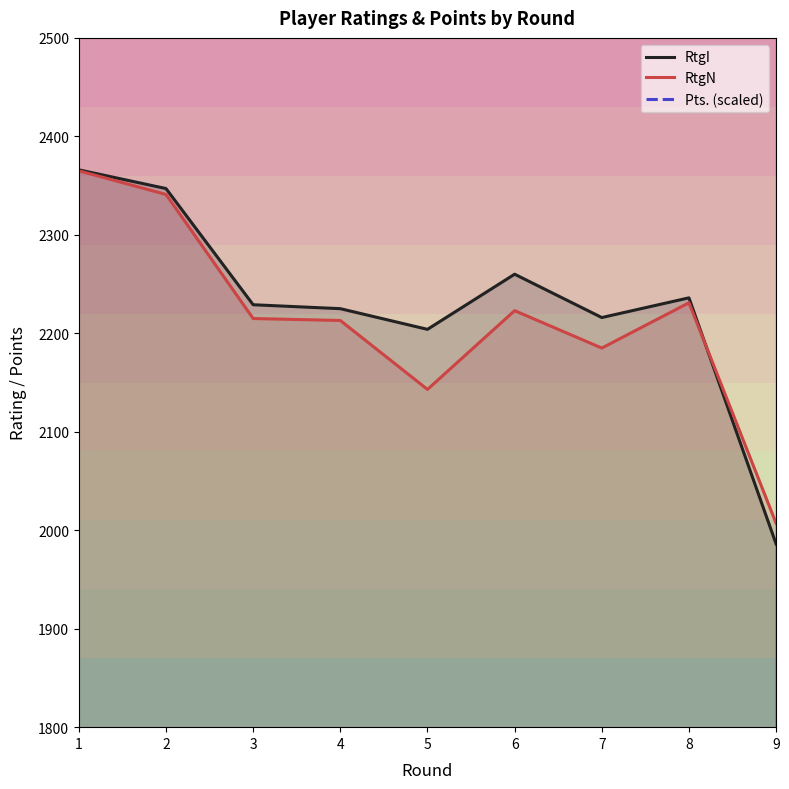

In RtgN, how many points are higher than both neighbors (excluding endpoints)?

2